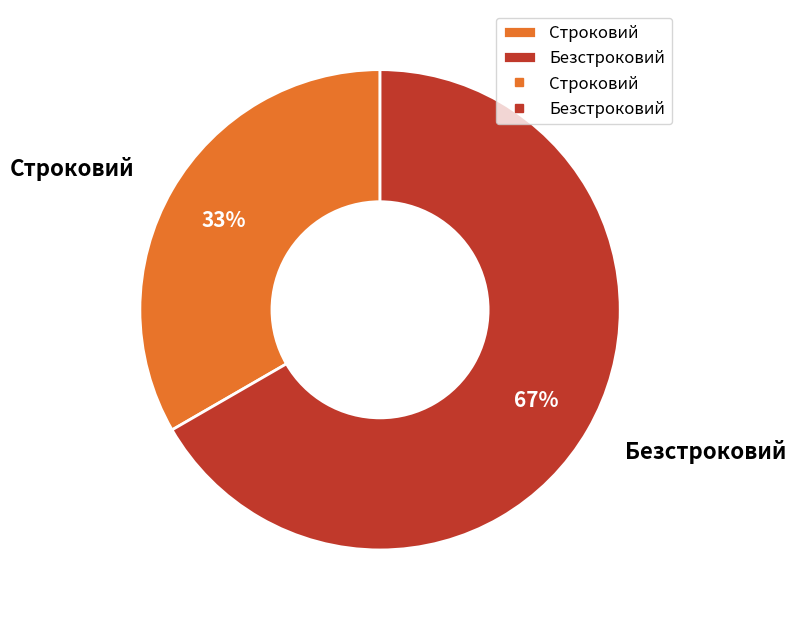

To the nearest percent, what percentage of the pie is Строковий?

33%